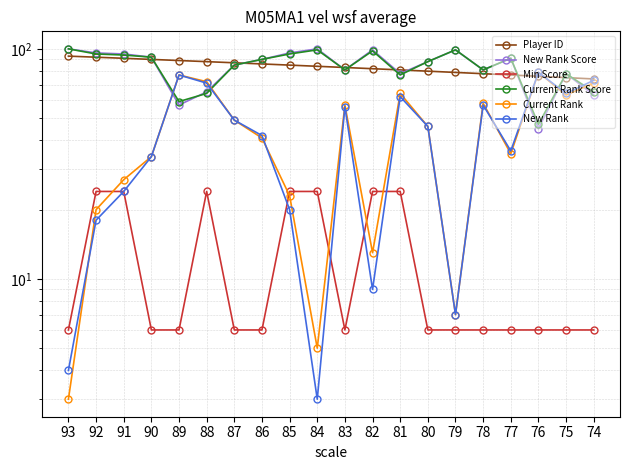

How many values in the New Rank Score series exceed 90?

10